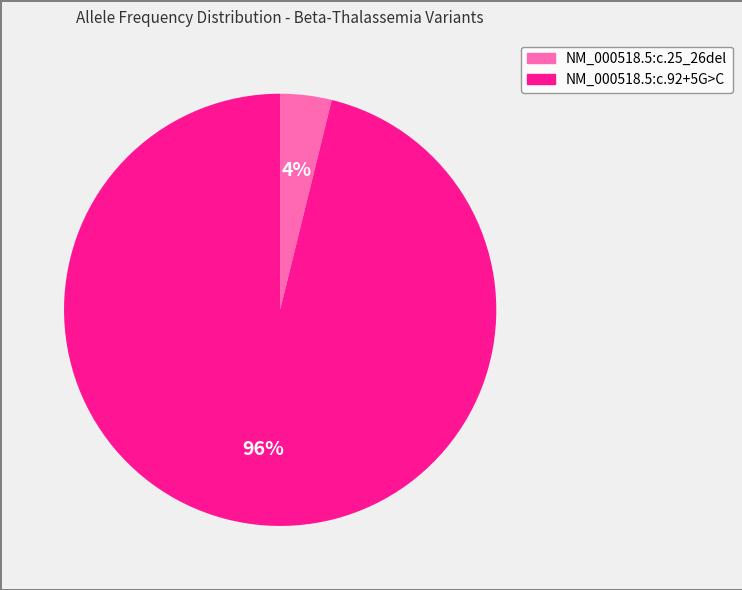

Which has a higher value, NM_000518.5:c.25_26del or NM_000518.5:c.92+5G>C?

NM_000518.5:c.92+5G>C